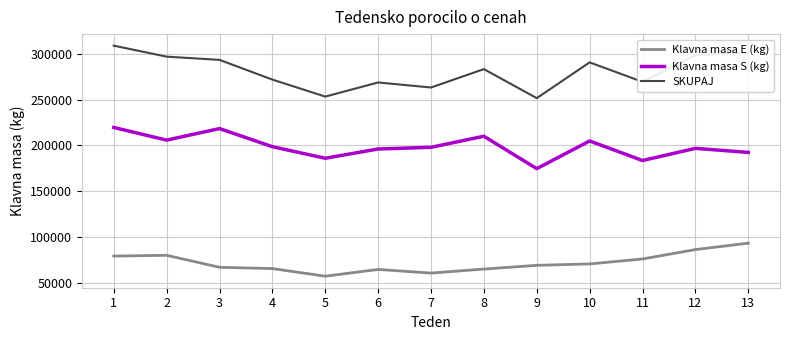

What is the sum of all Klavna masa E (kg) values?

935364